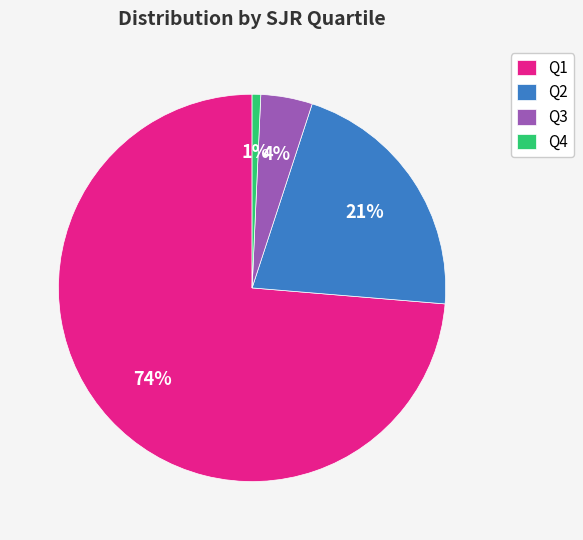

To the nearest percent, what is the combined percentage of Q1 and Q3?

78%